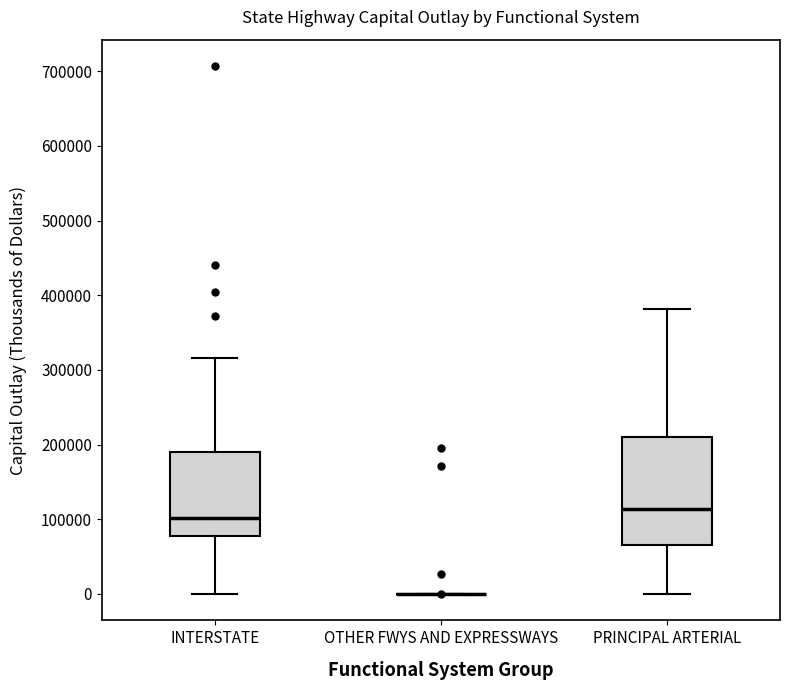

Reading left to right, transcribe this box plot: for each box, give where its median line is, the range the box spans, and where its two whiskers end, as read against the y-axis. The values are not printed on the chart, so give them approximately, as read against the axis.

INTERSTATE: median 100000, box 80000 to 190000, whiskers 0 to 320000
OTHER FWYS AND EXPRESSWAYS: box collapsed to a line at 0, whiskers 0 to 0
PRINCIPAL ARTERIAL: median 110000, box 70000 to 210000, whiskers 0 to 380000